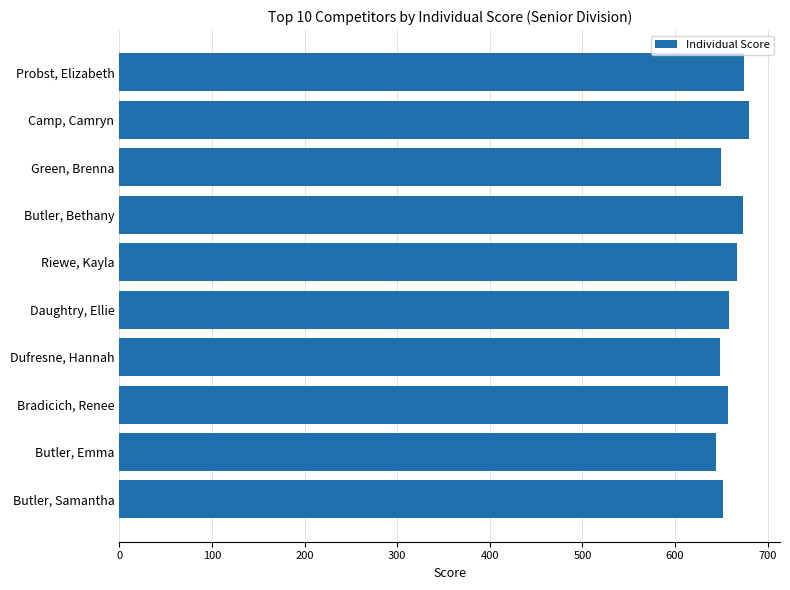

What is the change in value from Butler, Bethany to Daughtry, Ellie?

-14.9